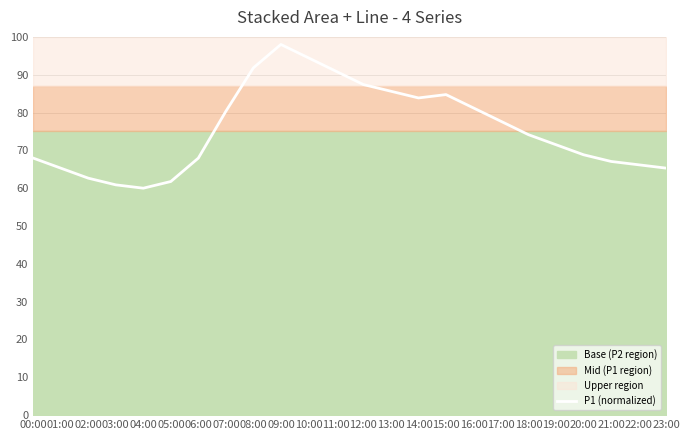

What is the difference between the maximum and minimum values?

38.0